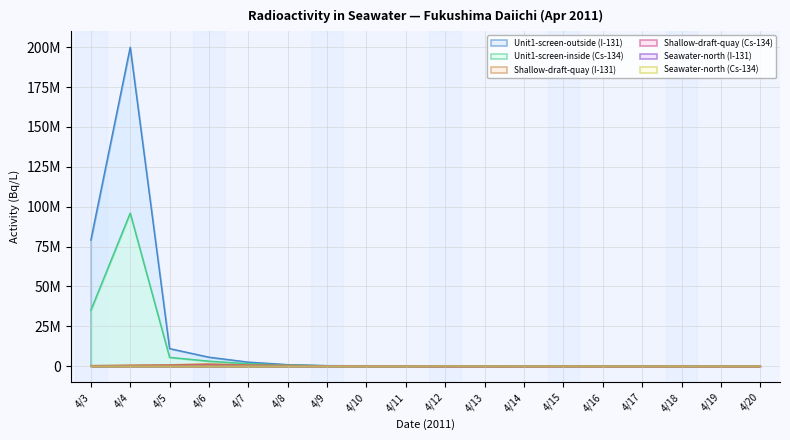

Reading left to right, extract all data points from this chart.

Unit1-screen-outside (I-131): 79000000	200000000	11000000	5600000	2500000	930000	310000	200000	140000	100000	100000	42000	260000	240000	190000	60000	33000	11000
Unit1-screen-inside (Cs-134): 35000000	96000000	5500000	3110000	1500000	630000	230000	160000	120000	83000	55000	33000	120000	89000	42000	18000	16000	8400
Shallow-draft-quay (I-131): 360000	640000	820000	1400000	670000	470000	200000	130000	75000	39000	29000	13000	13000	6500	4900	3400	3500	460
Shallow-draft-quay (Cs-134): 150000	270000	420000	640000	430000	340000	150000	110000	66000	36000	28000	12000	13000	6300	4600	3400	3500	480
Seawater-north (I-131): 0	0	0	0	0	0	0	0	0	80000	55000	46000	27000	23000	22000	21000	18000	12000
Seawater-north (Cs-134): 0	0	0	0	0	0	0	0	0	67000	47000	36000	18000	16000	15000	14000	12000	8700